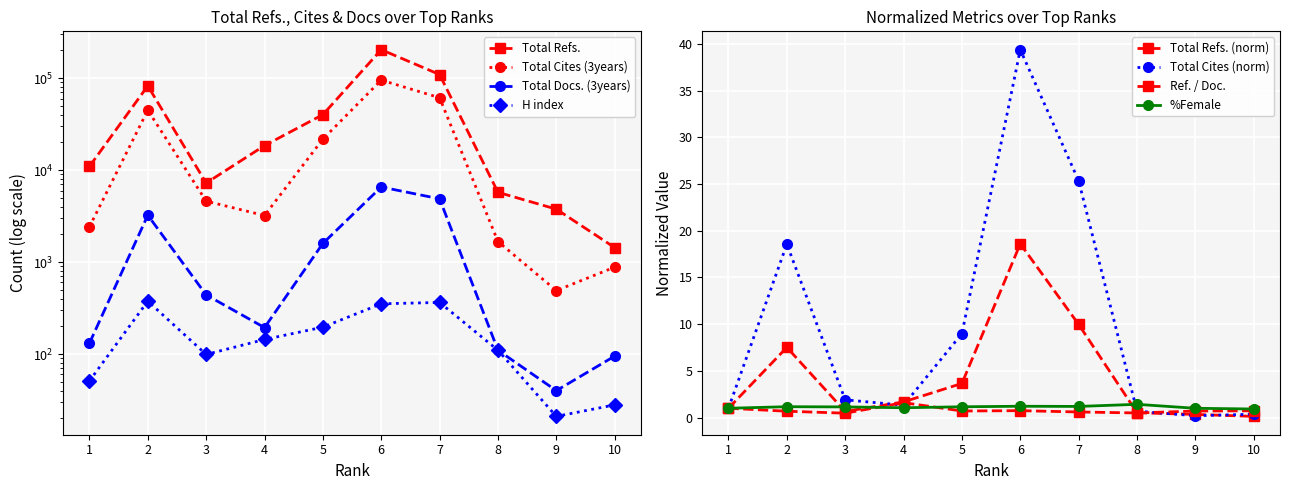

Does the chart display data point markers on the line(s)?

Yes